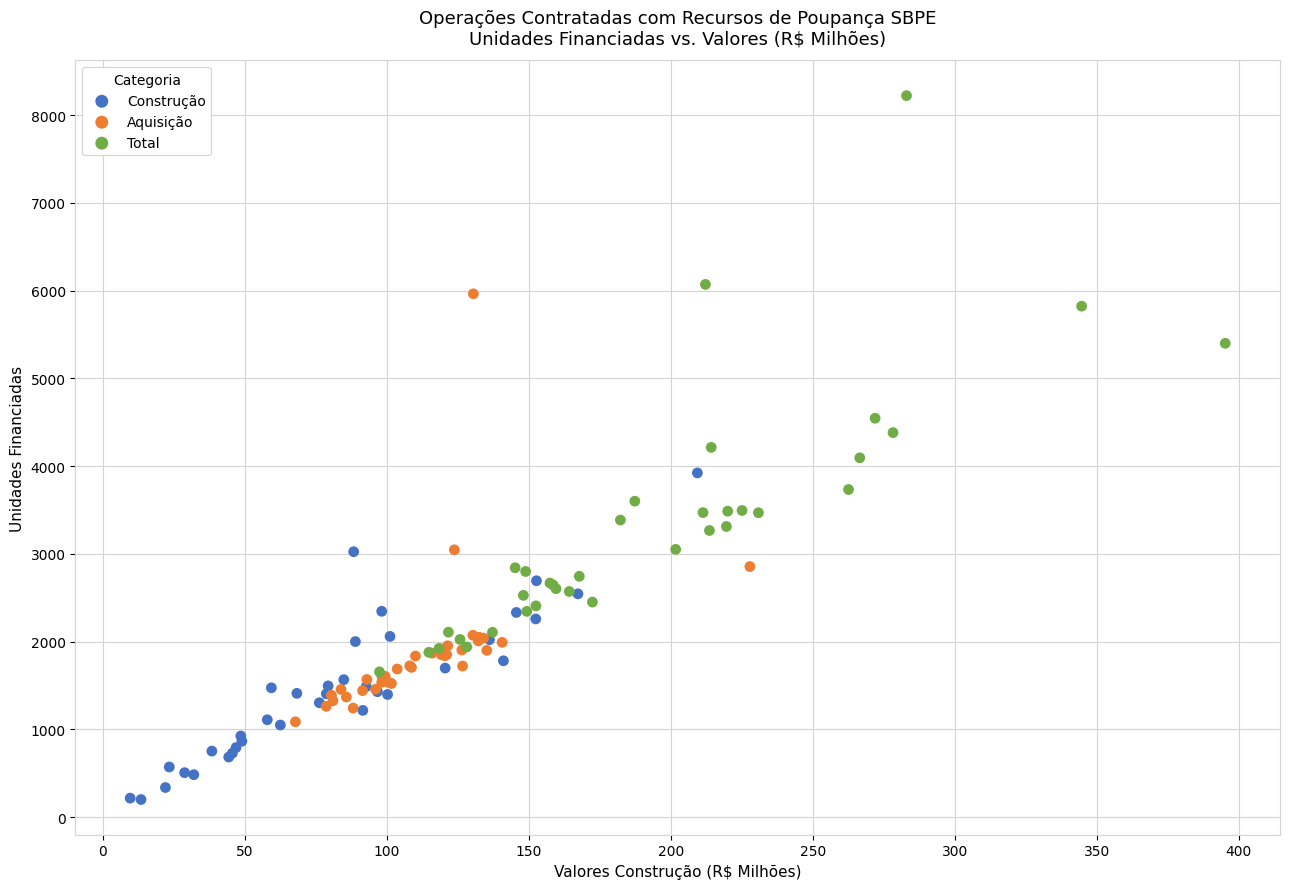

What are all the series names shown in the legend?

Construção, Aquisição, Total